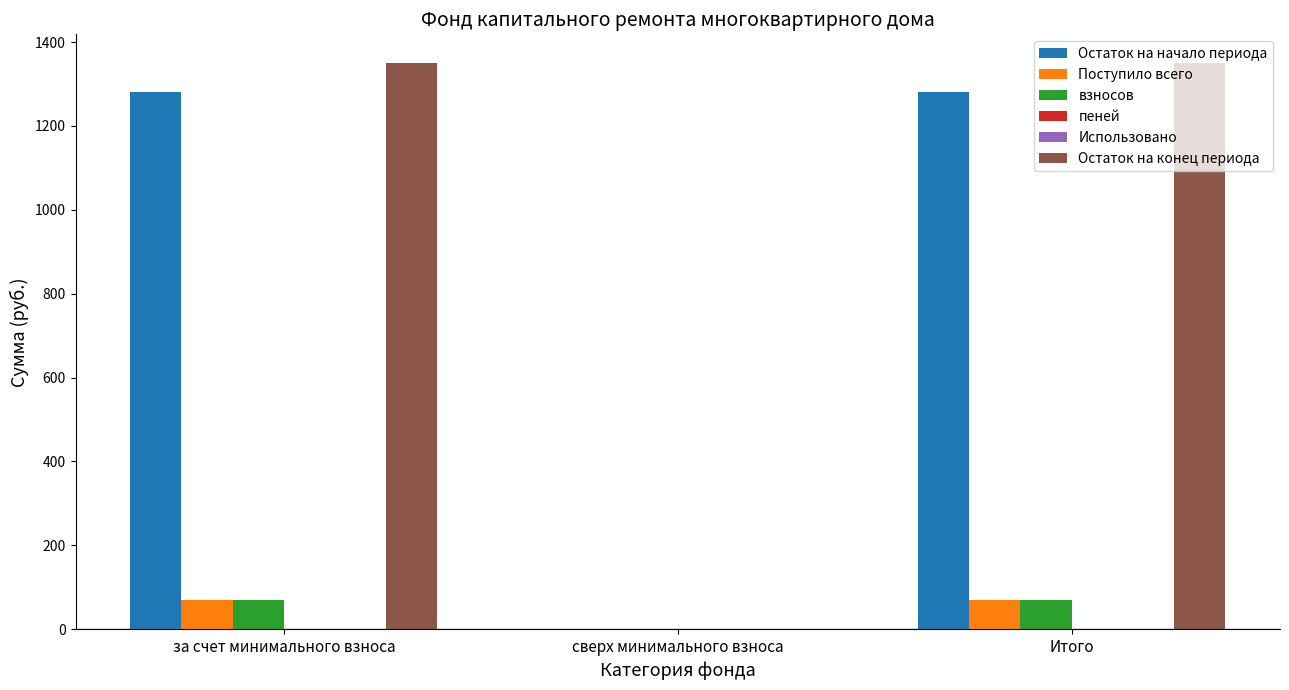

Between сверх минимального взноса and Итого, which series saw the biggest shift?

Остаток на конец периода